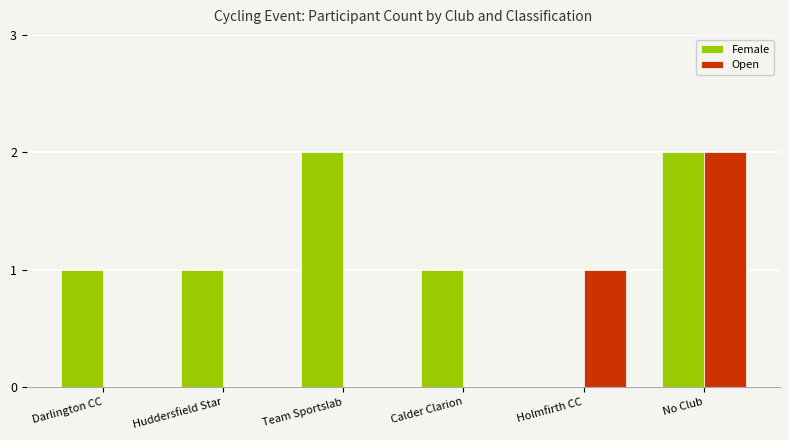

How many groups of bars are there?

6